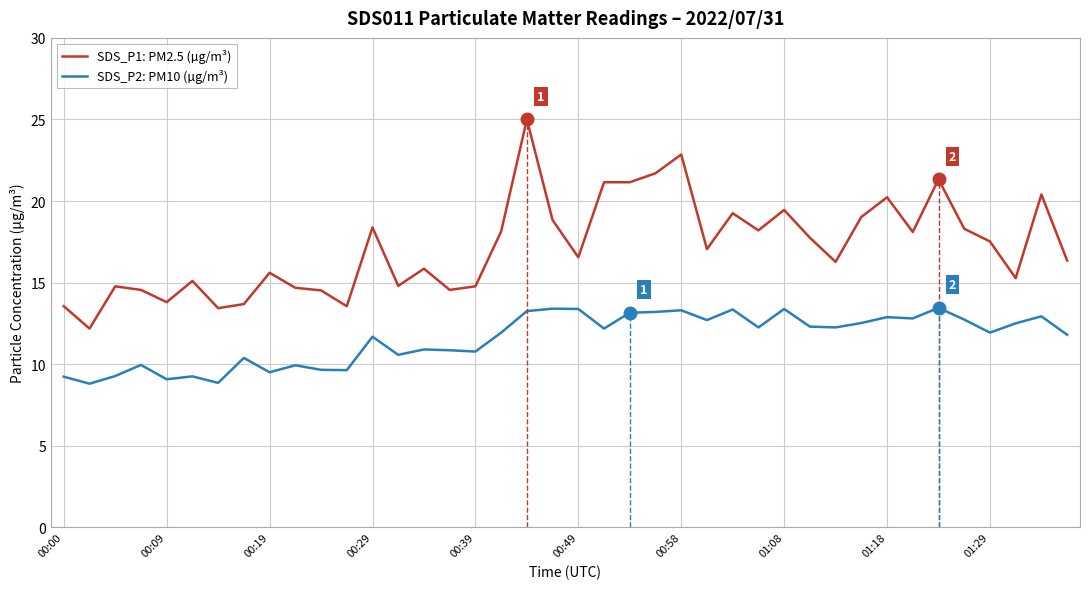

What is the average value of the SDS_P1: PM2.5 (µg/m³) series?

17.2